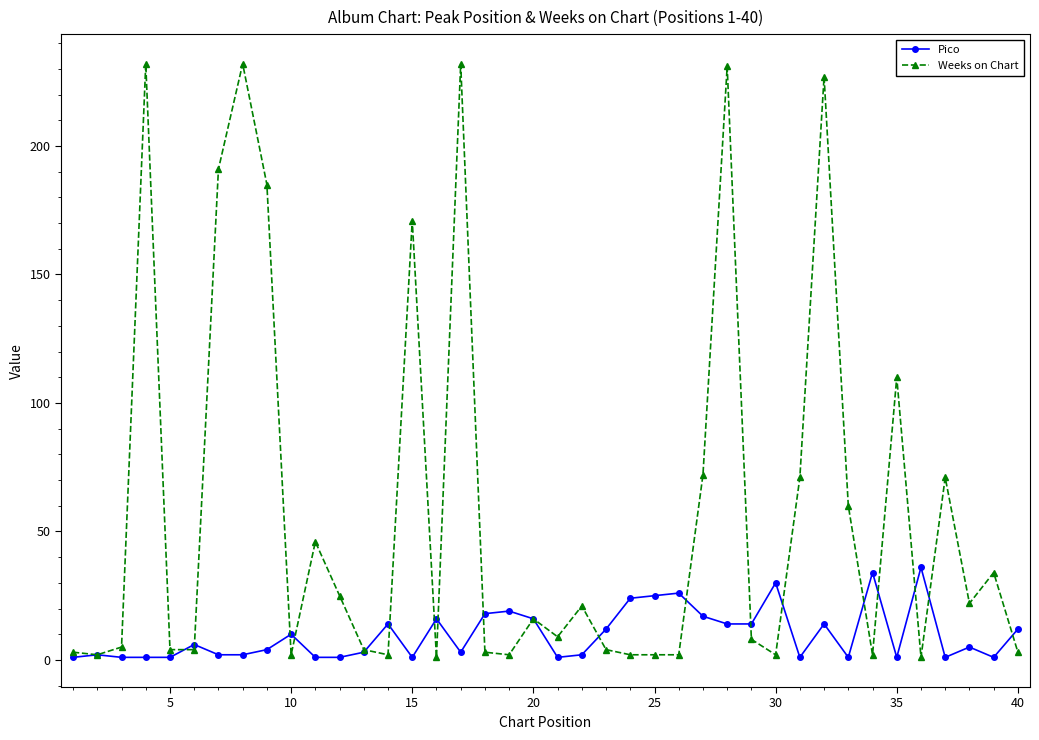

Which series has the largest total across all categories?

Weeks on Chart